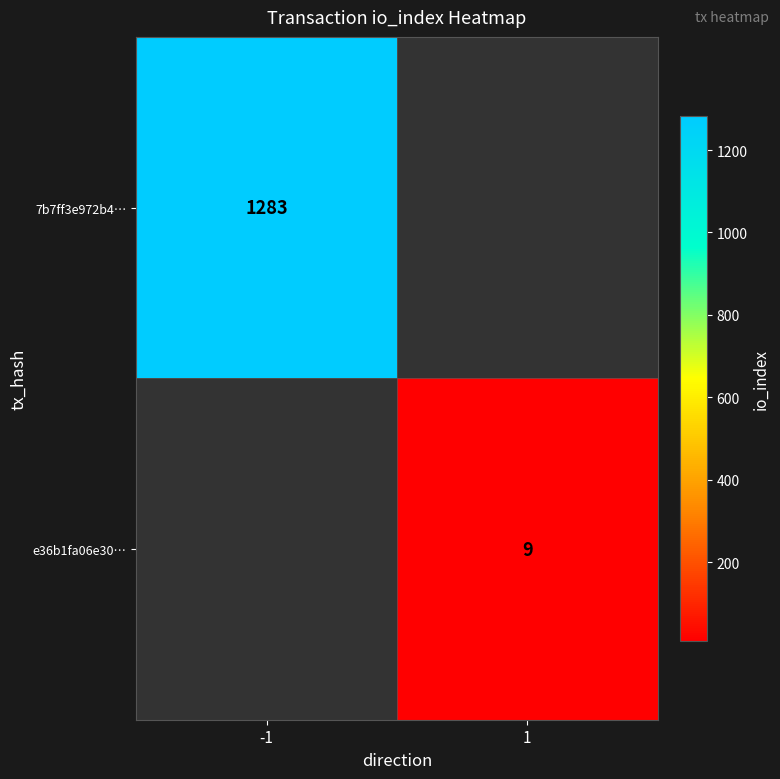

The value of 7b7ff3e972b4… at -1 is 1283. True or false?

True